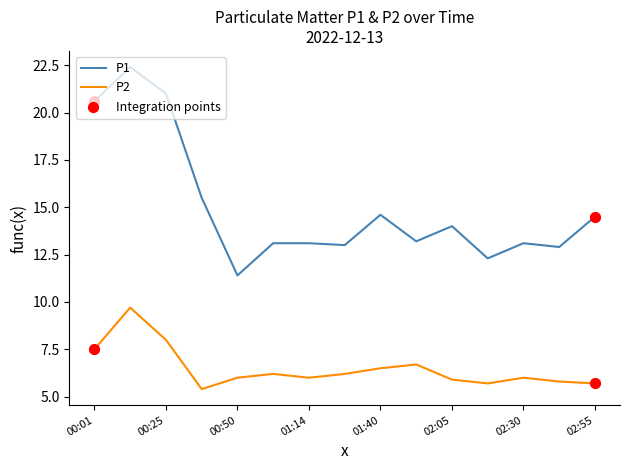

Which series has the widest spread of values?

P1